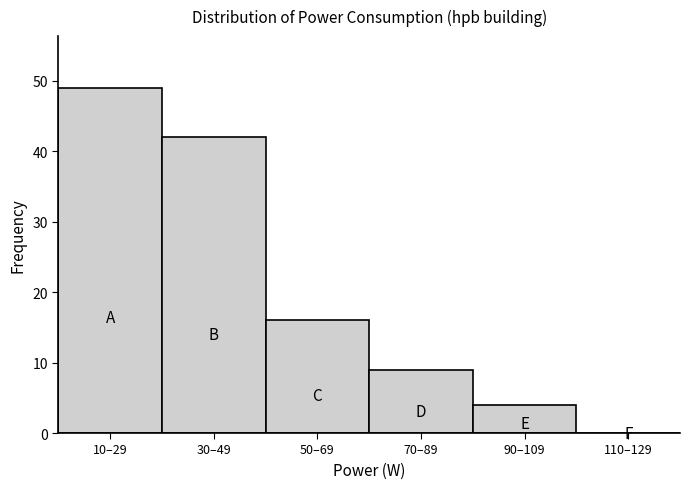

Reading left to right, what are all the values shown in this chart?

10–29=49	30–49=42	50–69=16	70–89=9	90–109=4	110–129=0